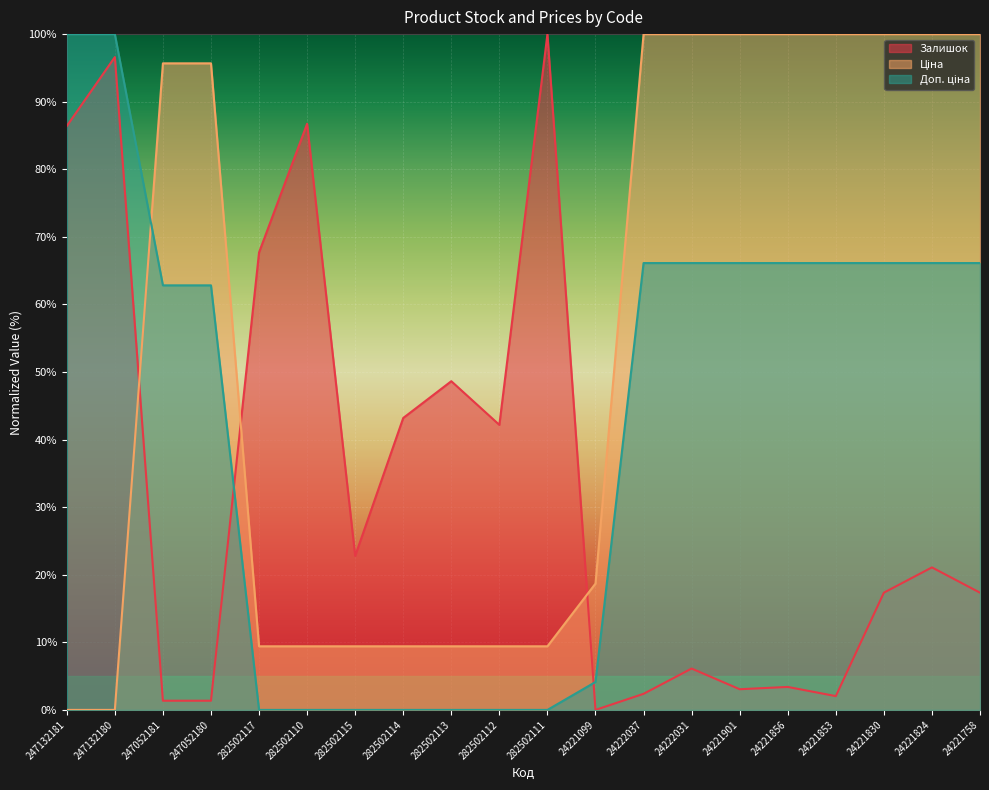

What position from the left is 24221853?

17